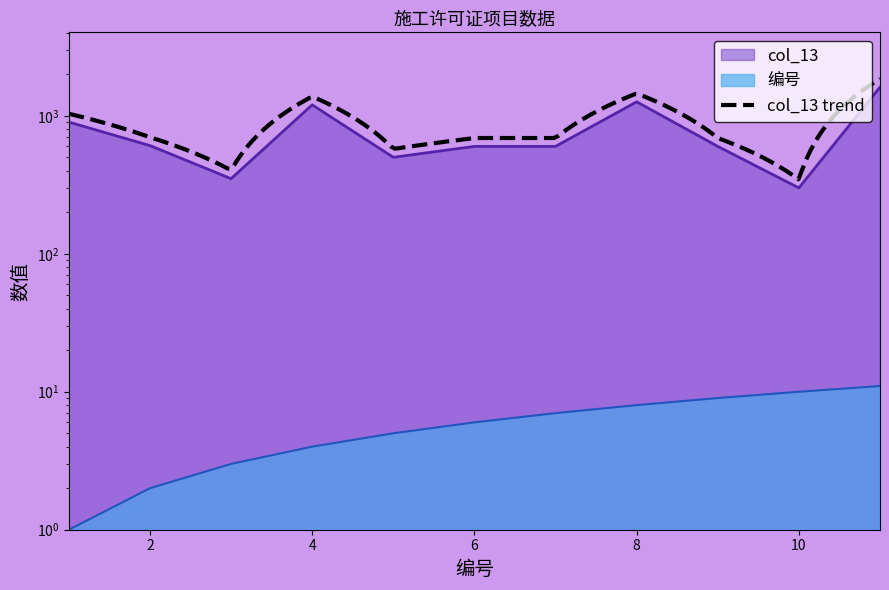

What is the sum of all 编号 values?

66